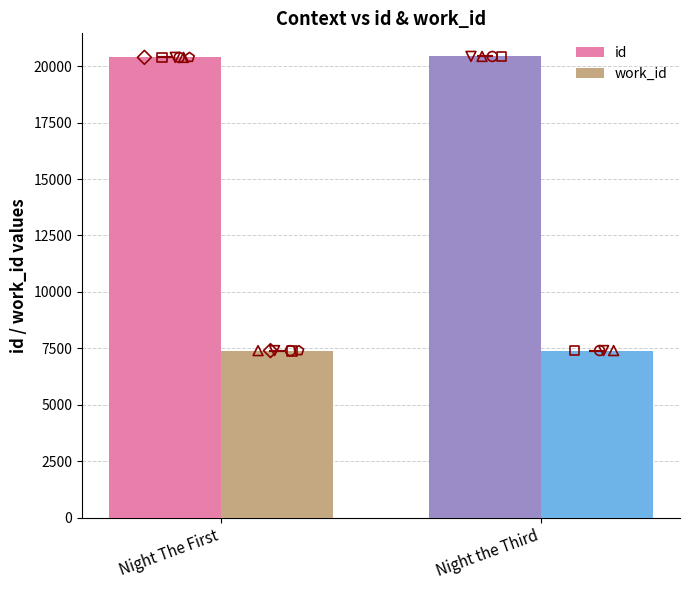

What is the total value across all series at Night The First?

27786.5